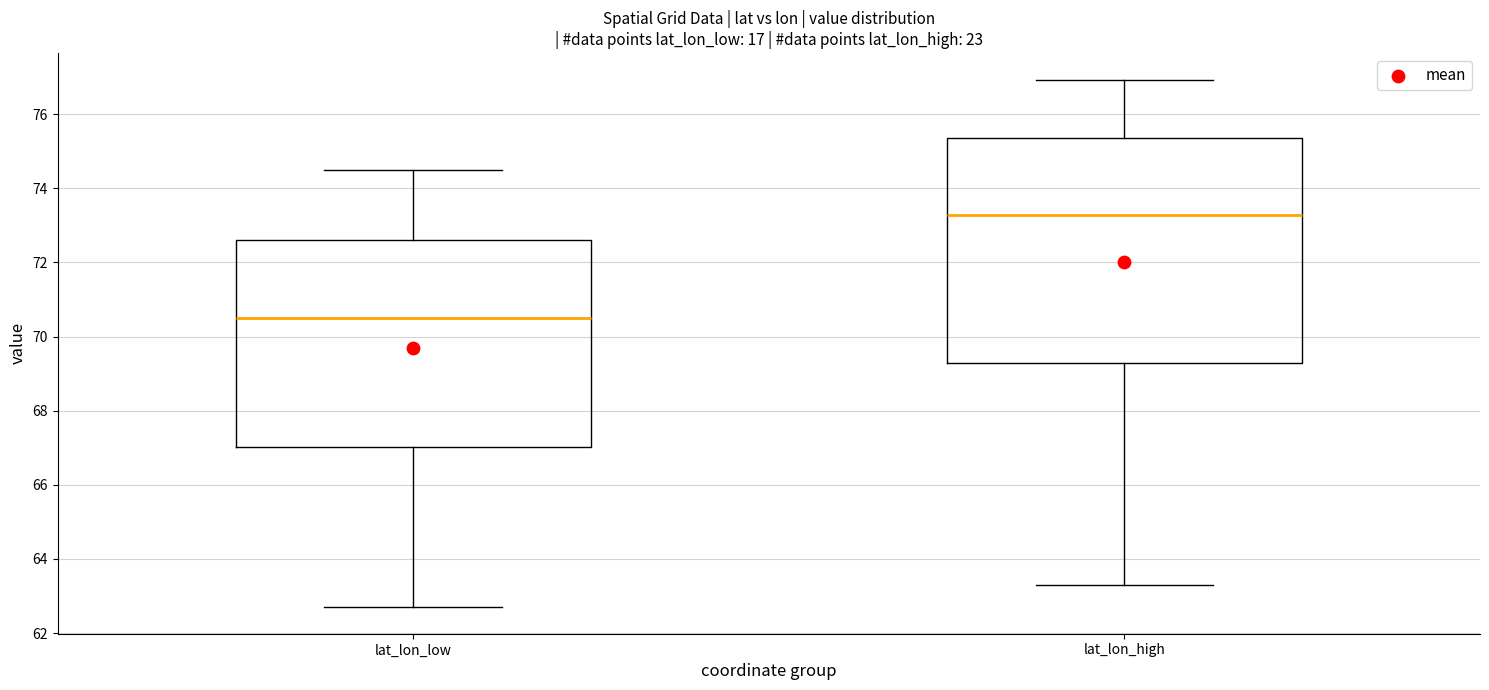

Which box's median line is the lowest?

lat_lon_low